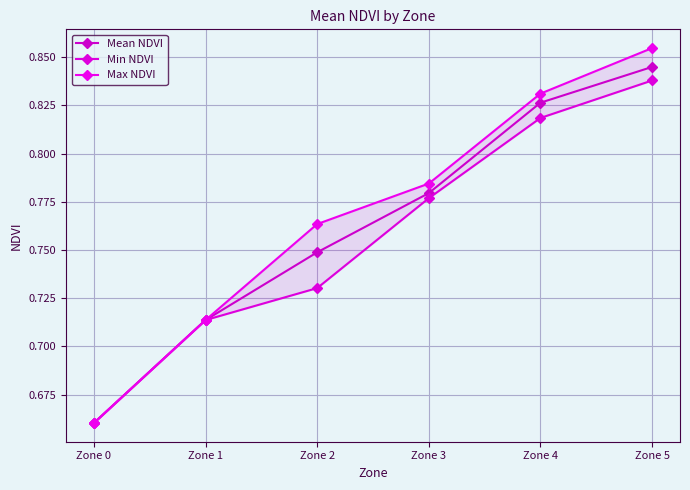

Which has a higher value, Zone 5 or Zone 3?

Zone 5